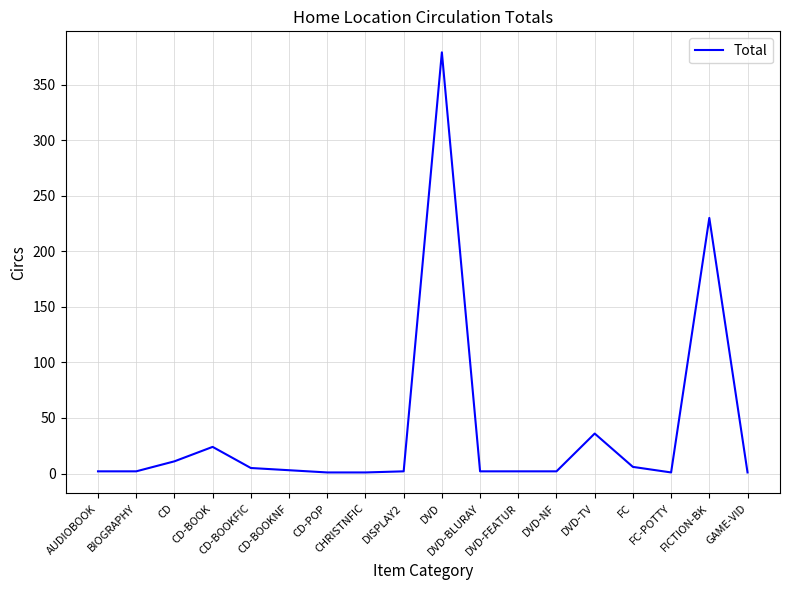

How many lines are shown in the chart?

1